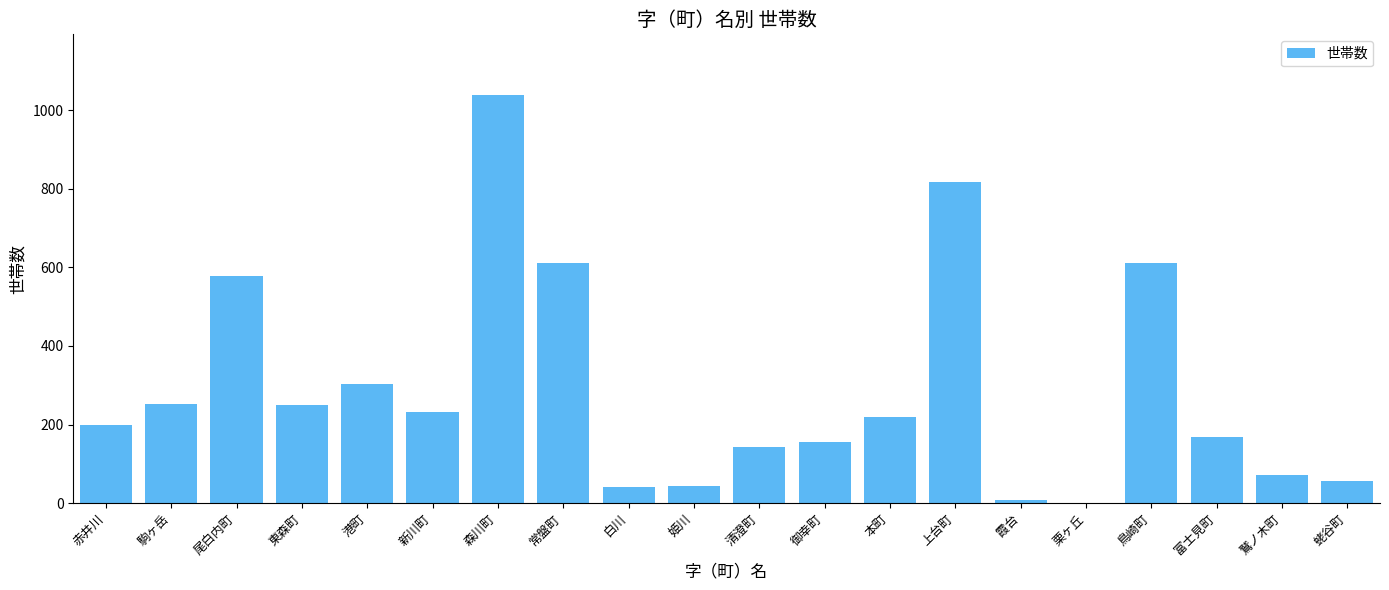

What is the sum of all values?

5794